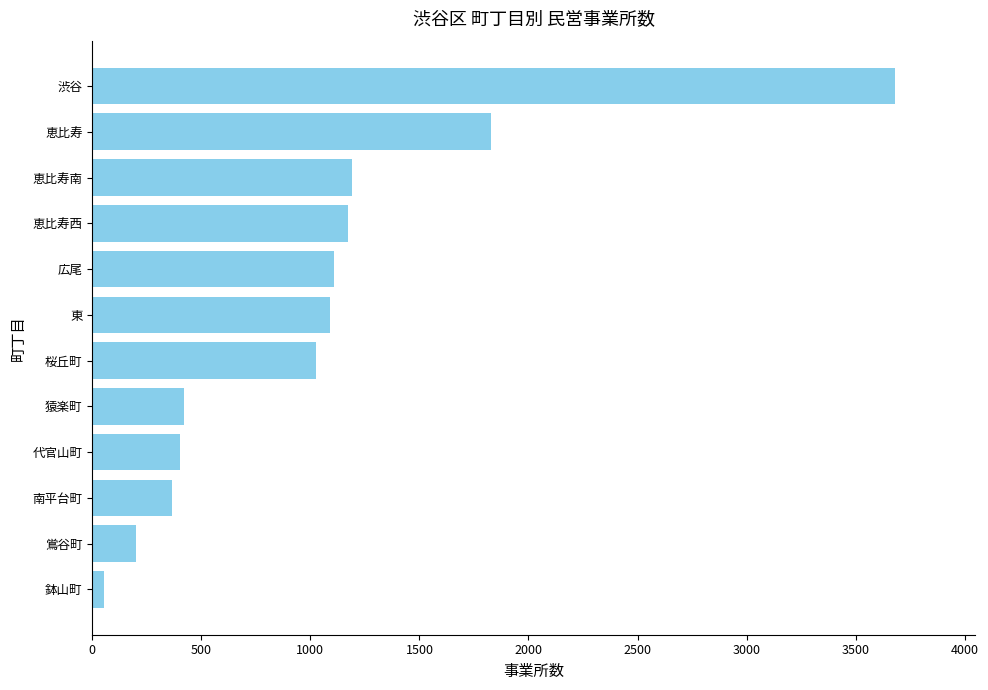

What is the greatest value displayed?

3680